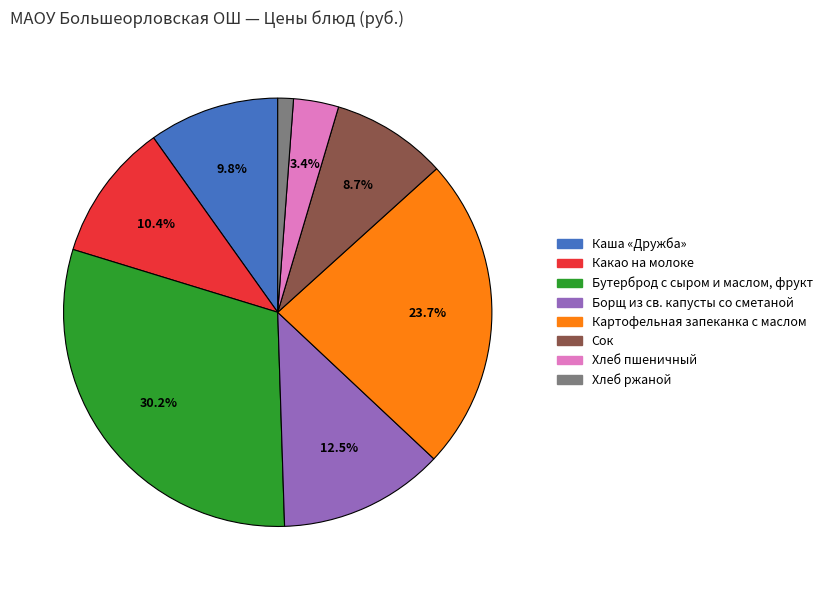

To the nearest percent, what is the difference between the largest and smallest slice percentages?

29%